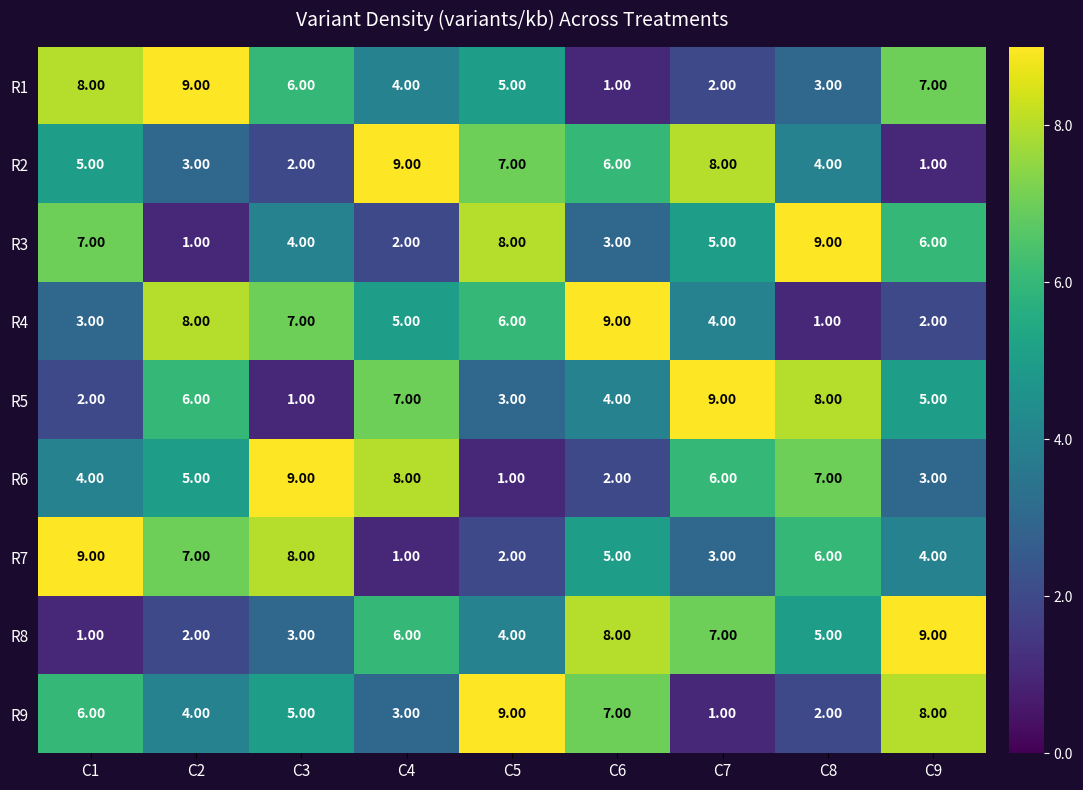

What is the smallest value displayed?

1